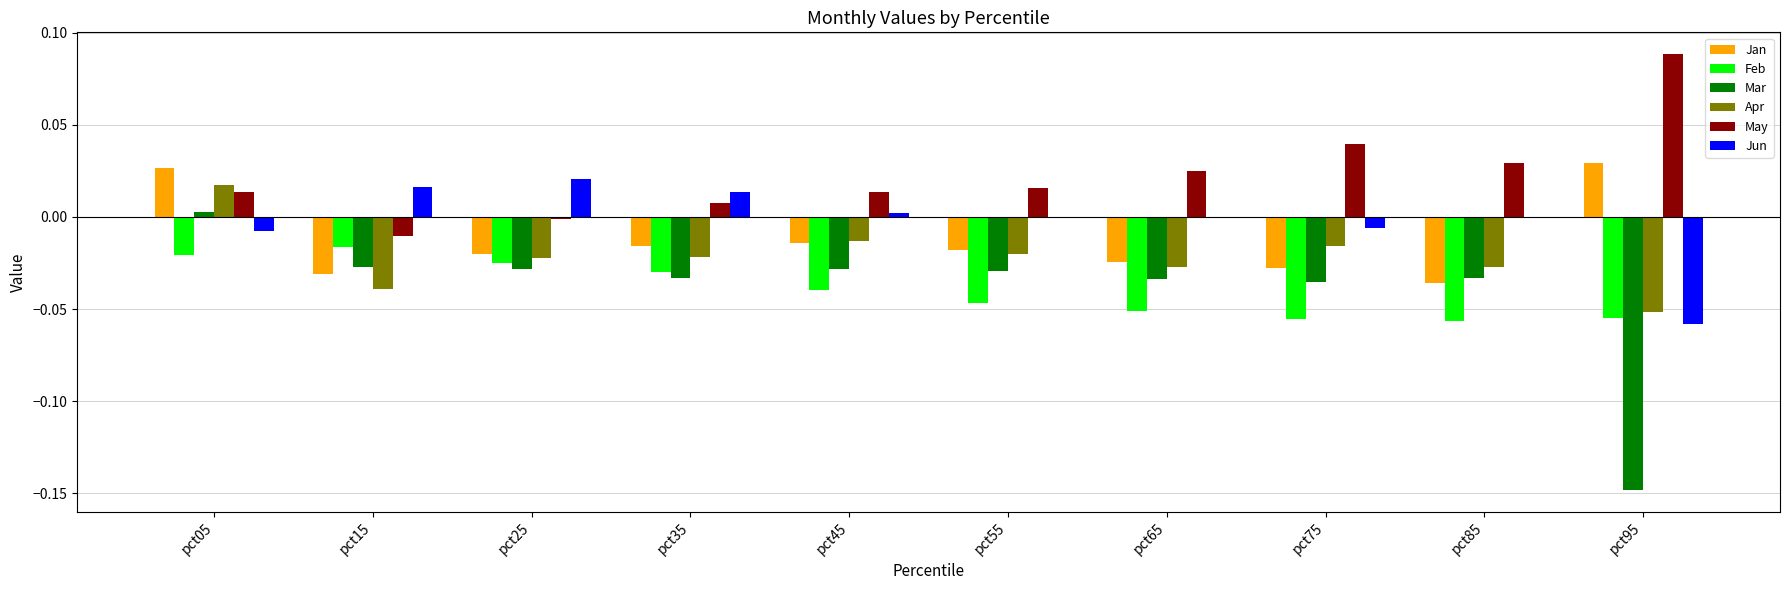

True or false: Jun has a value of -0.0 at pct55.

True